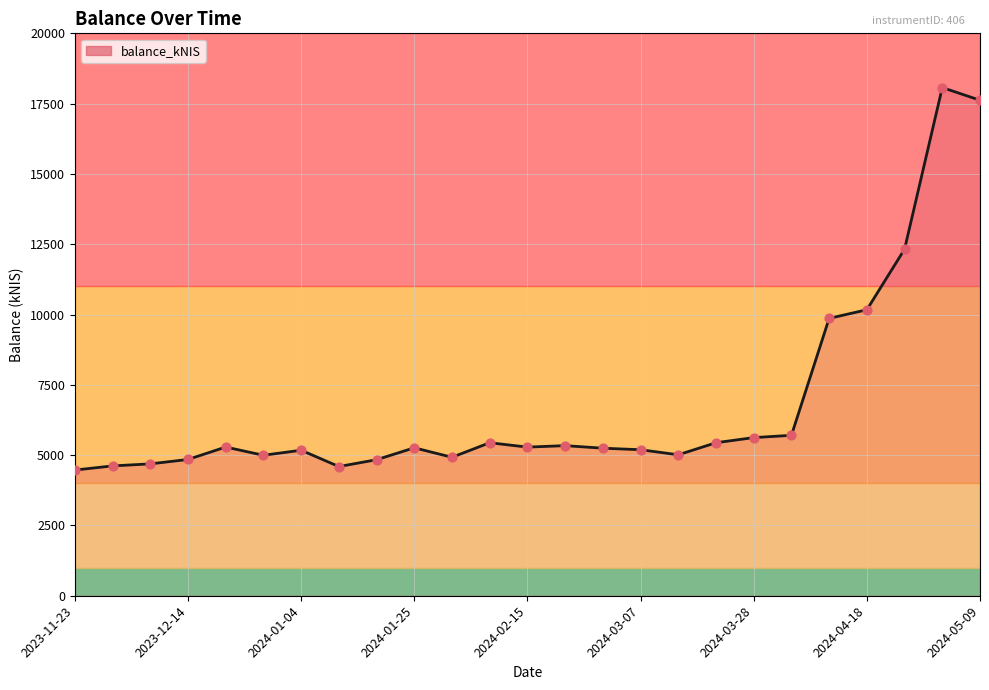

What is the greatest value displayed?

18072.1